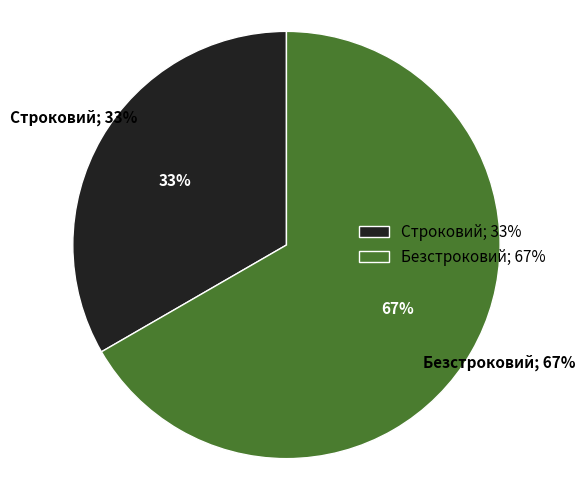

Does Строковий account for over 50% of the chart?

No